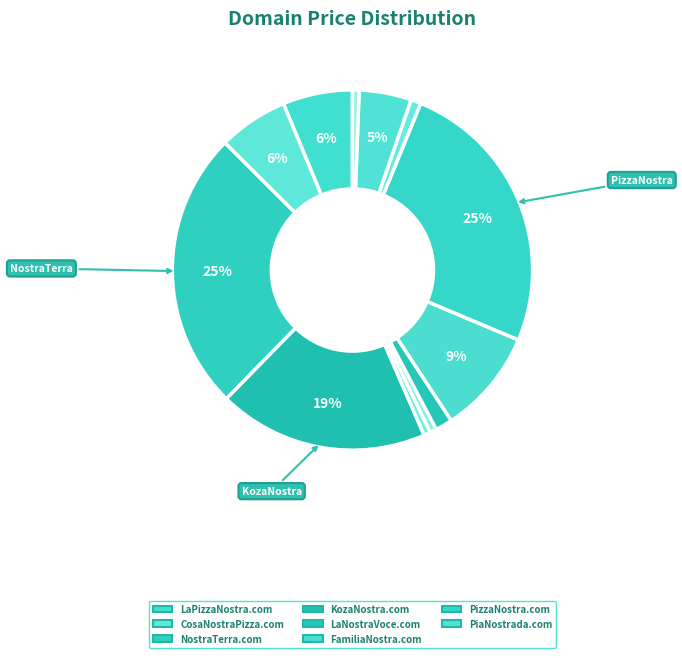

How many segments does this pie chart have?

12